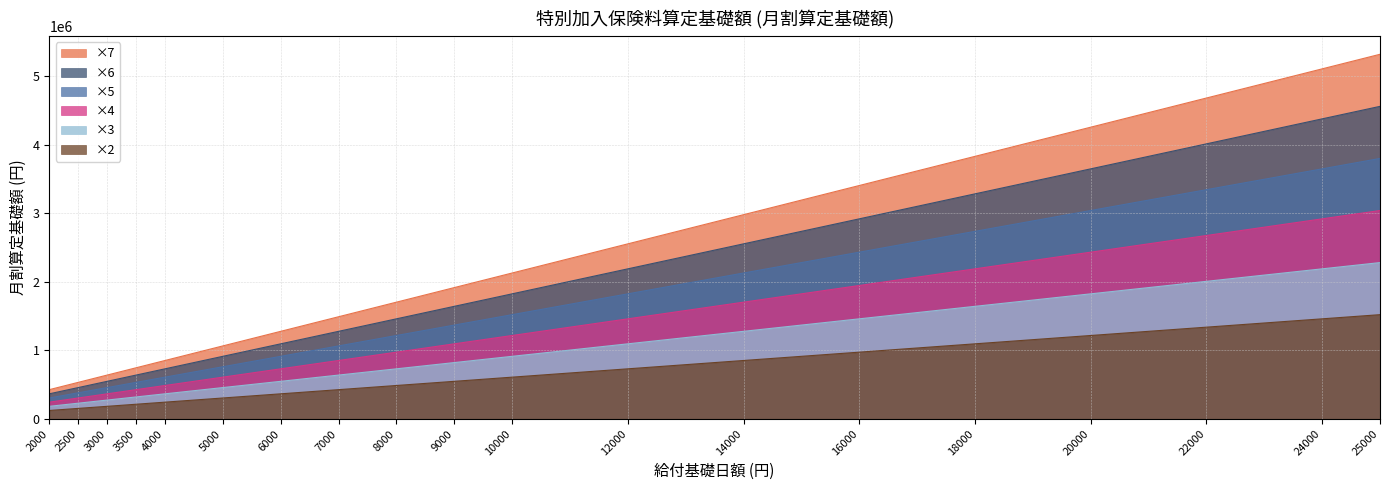

The ×3 series shows 447254 at 7000. True or false?

False